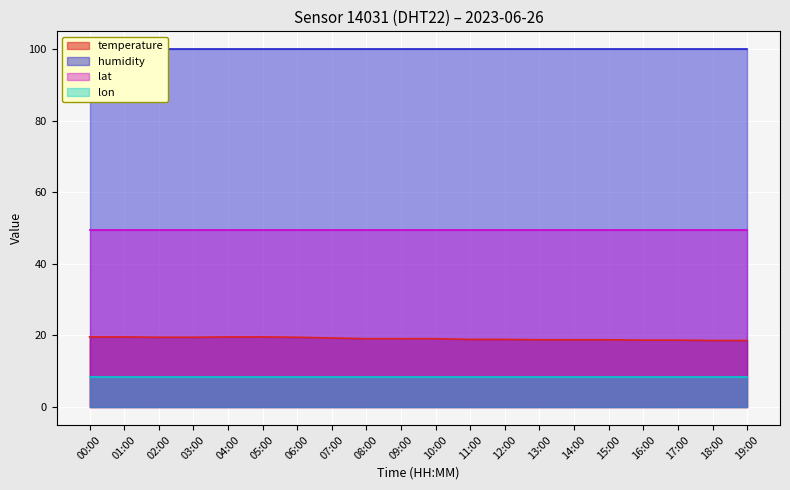

What is the maximum value shown in the chart?

99.9